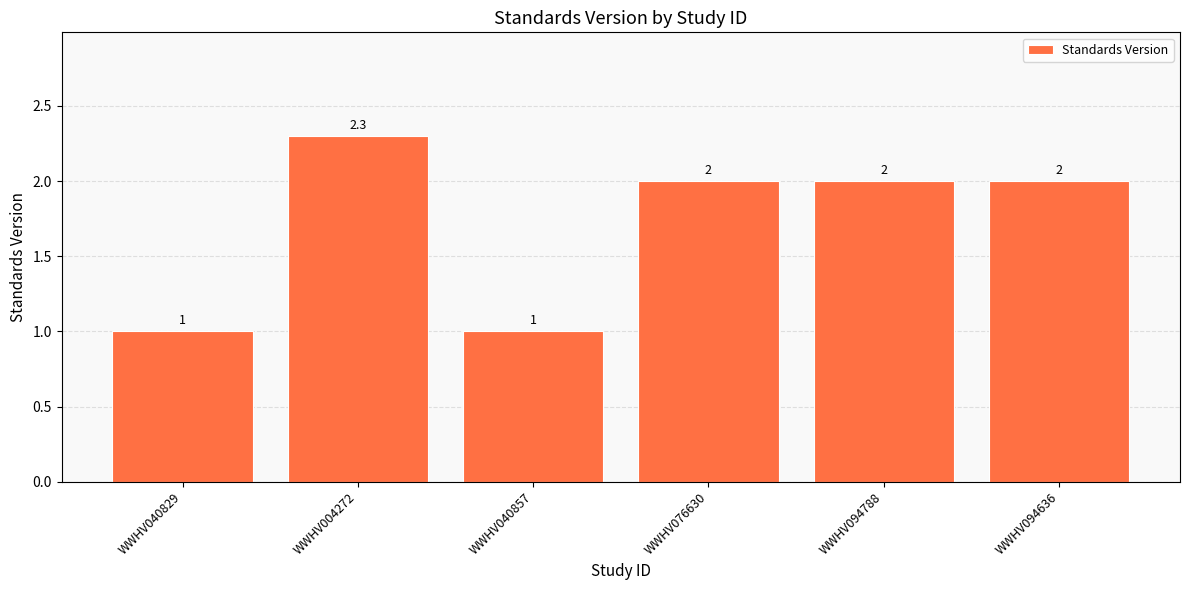

Reading left to right, transcribe all the data shown in this chart.

WWHV040829=1.0	WWHV004272=2.3	WWHV040857=1.0	WWHV076630=2.0	WWHV094788=2.0	WWHV094636=2.0